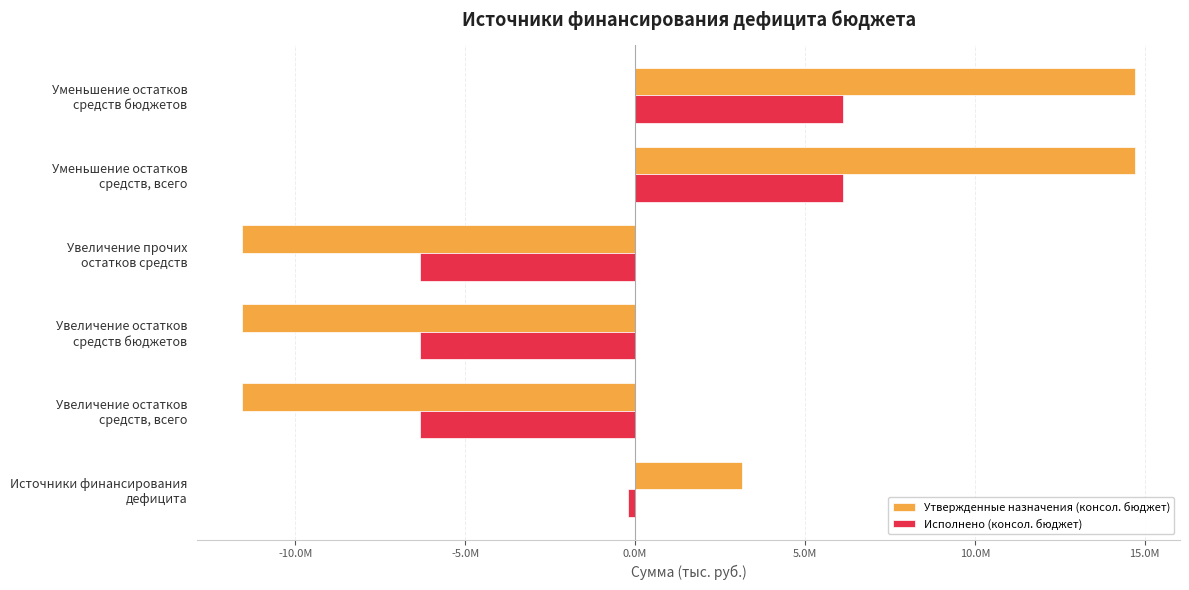

What is the lowest value of the Утвержденные назначения (консол. бюджет) series?

-11575400.0